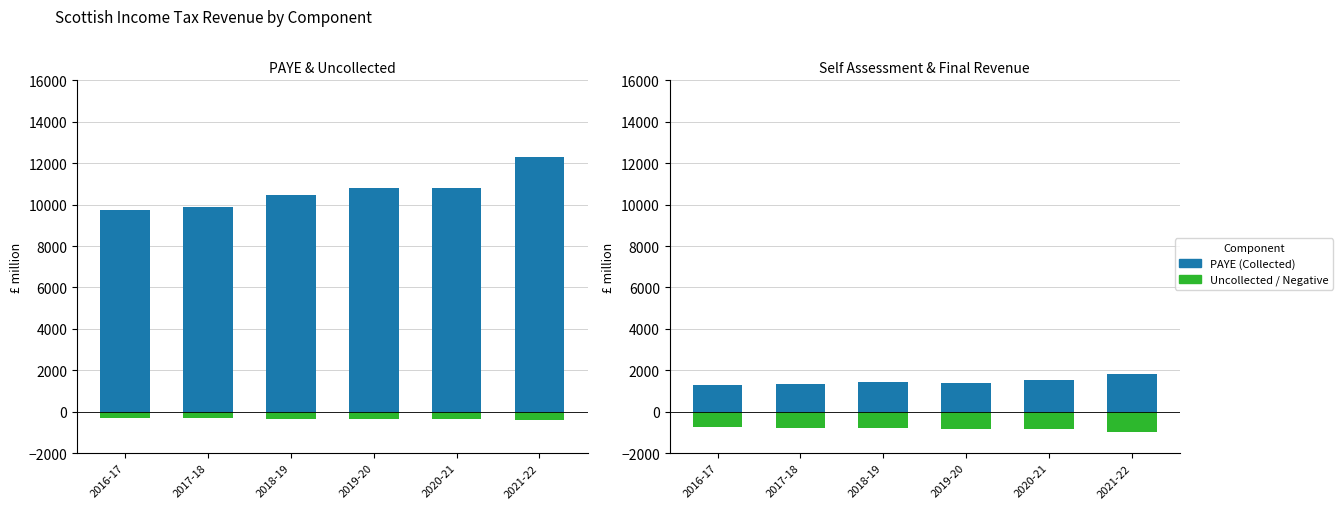

Rank the series by their maximum value, from lowest to highest.

Final NSND (scaled ref), Uncollected, Self Assessment, PAYE (Collected)